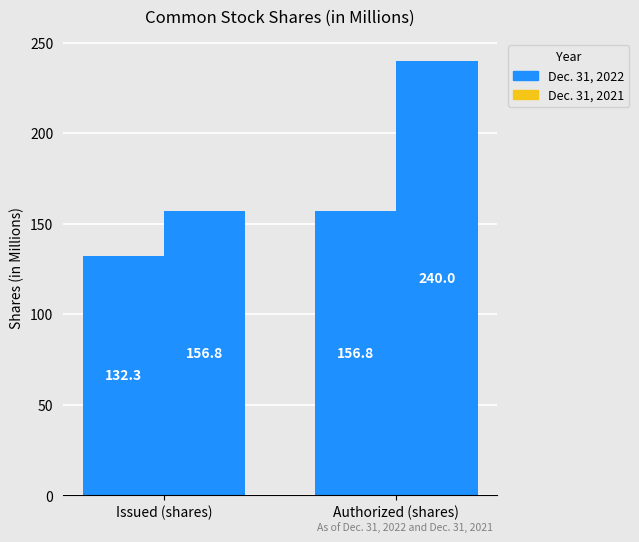

What value does the Dec. 31, 2022 series have at Issued (shares)?

132.3